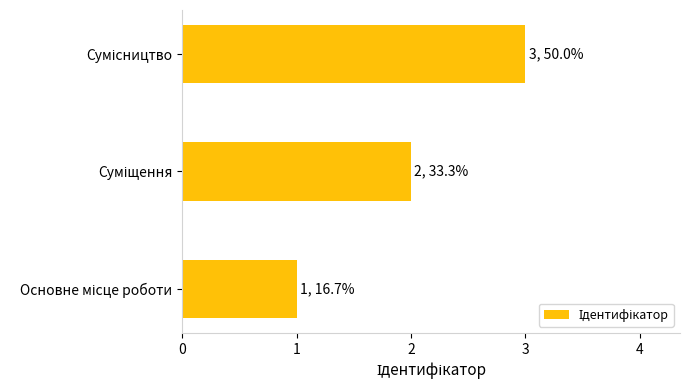

What is the greatest value displayed?

3